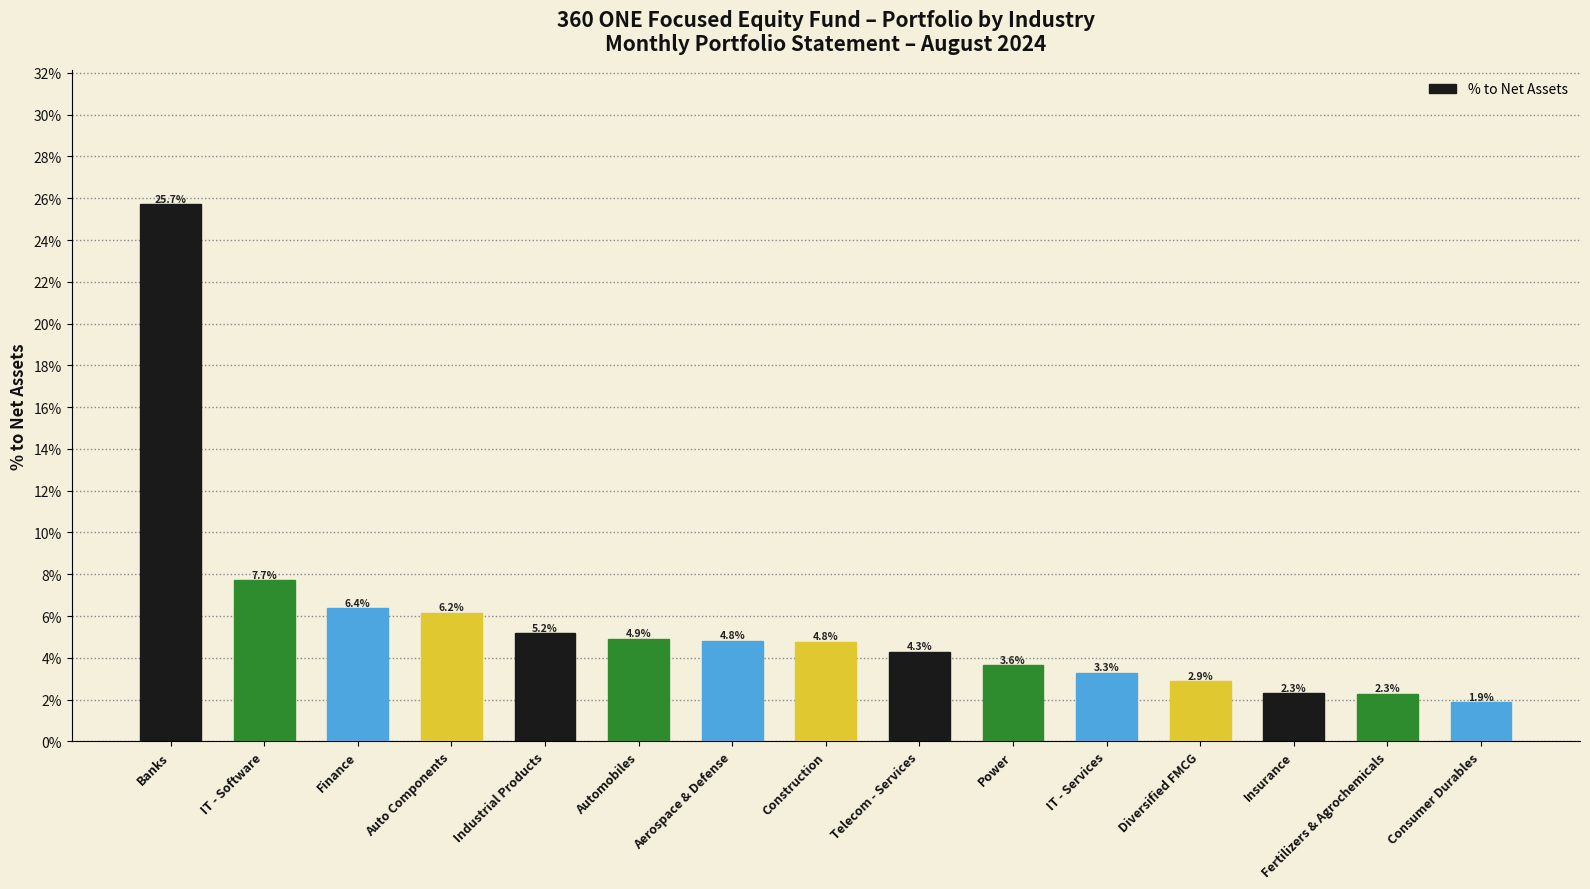

Are the bars grouped side by side (vs. stacked)?

No